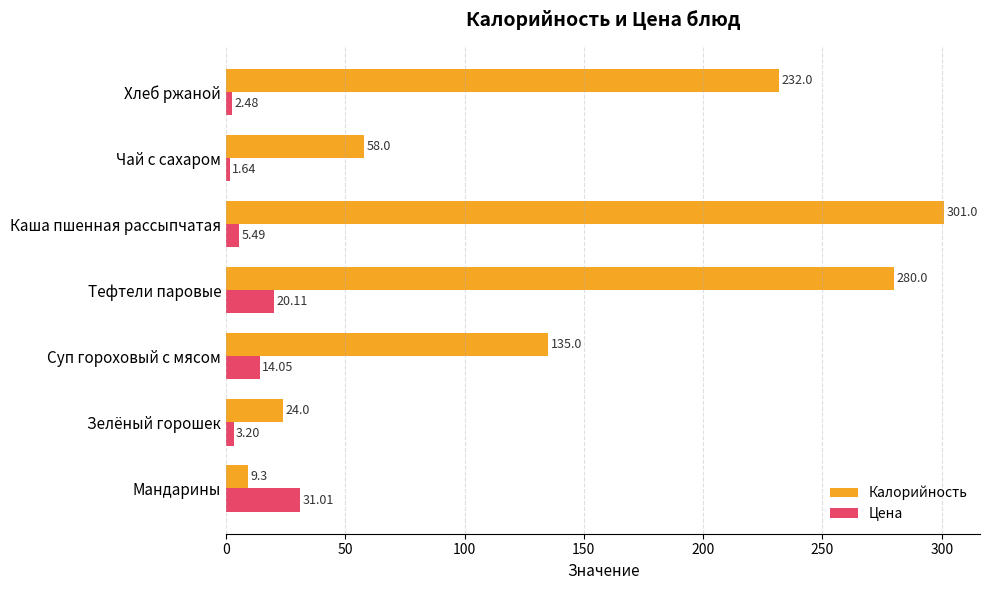

Which series has the widest spread of values?

Калорийность